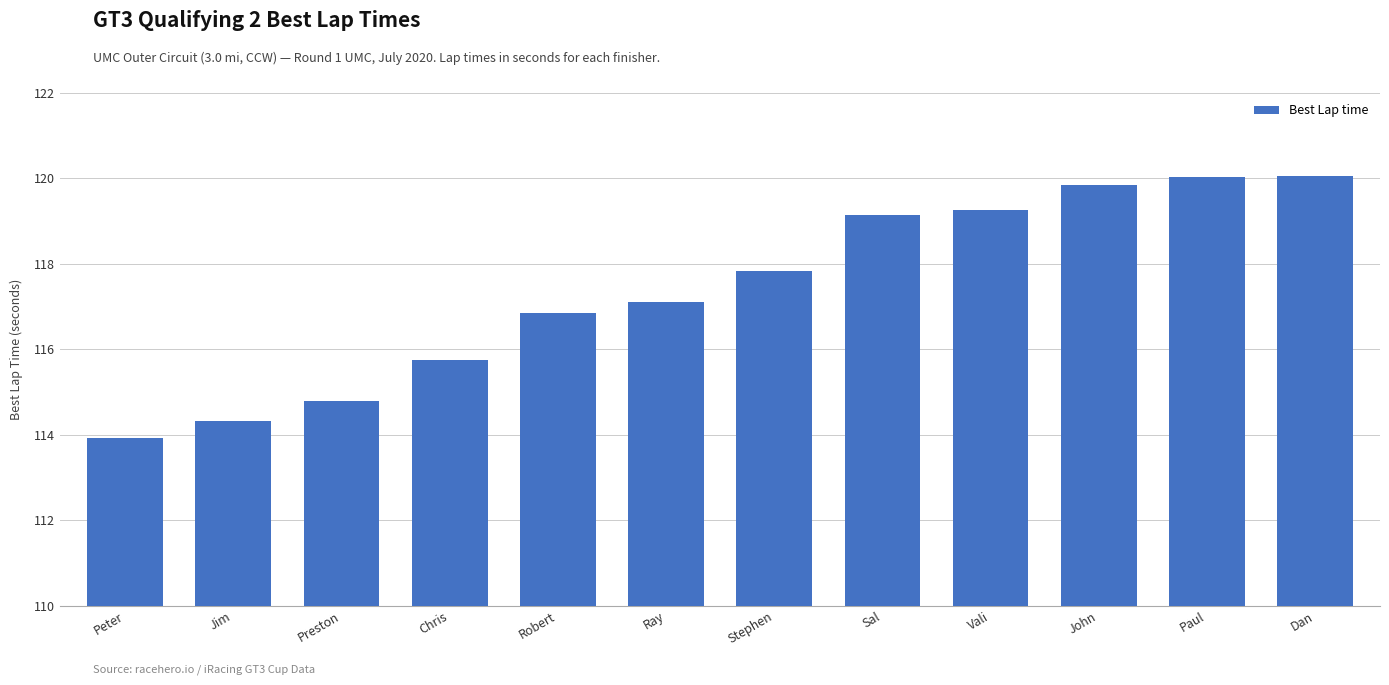

What is the label of the 4th bar from the right?

Vali